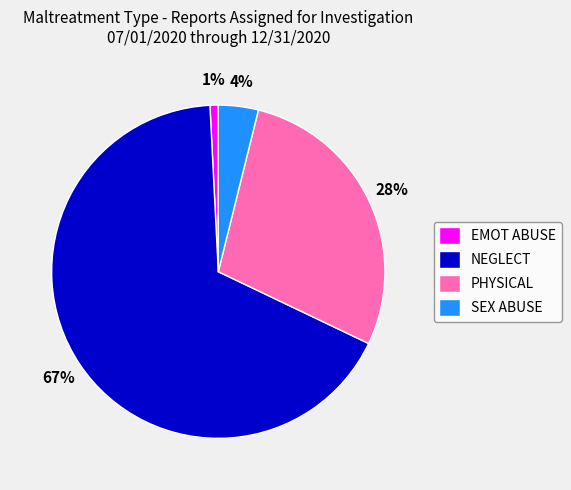

Combined, do PHYSICAL and SEX ABUSE account for over 50%?

No